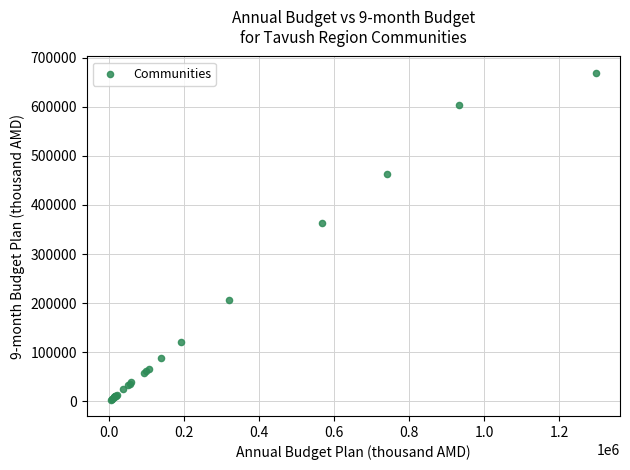

What Y value in the scatter plot is closest to 336190?

362150.6